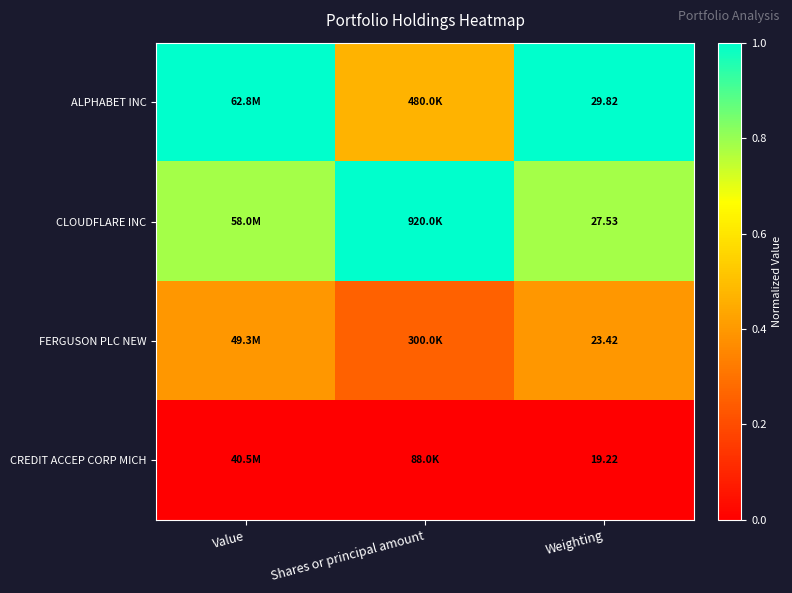

How many categories are shown in the chart?

3